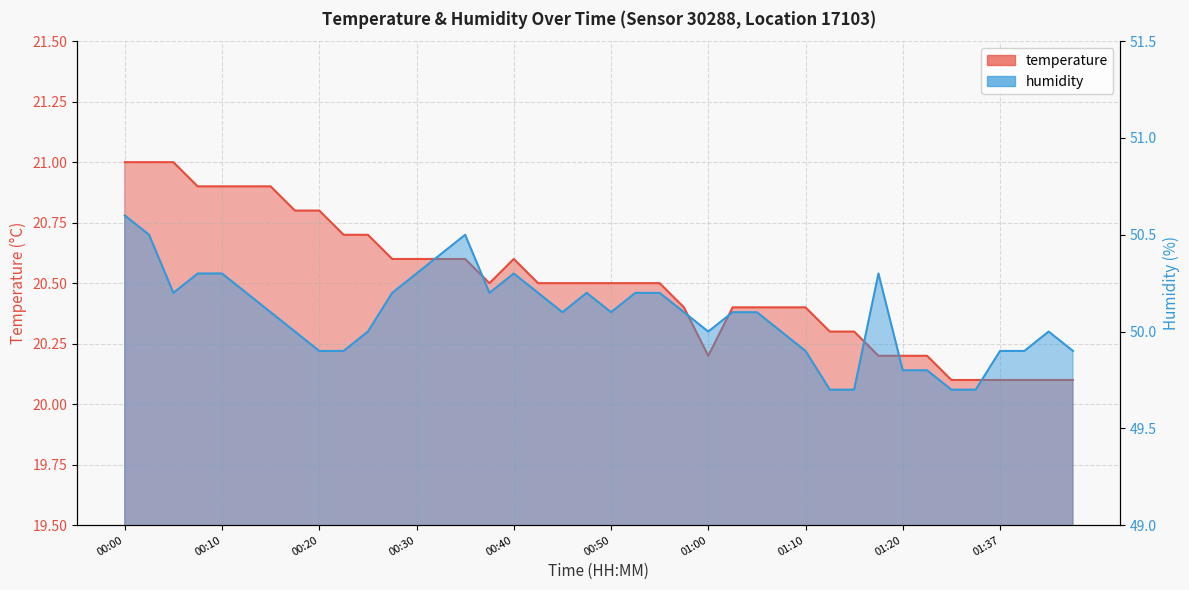

Which series has the largest range (max minus min)?

temperature